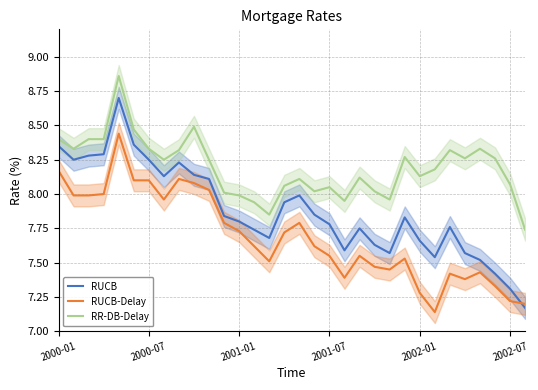

Is it true that RUCB equals 4.9 at 2002-01?

False